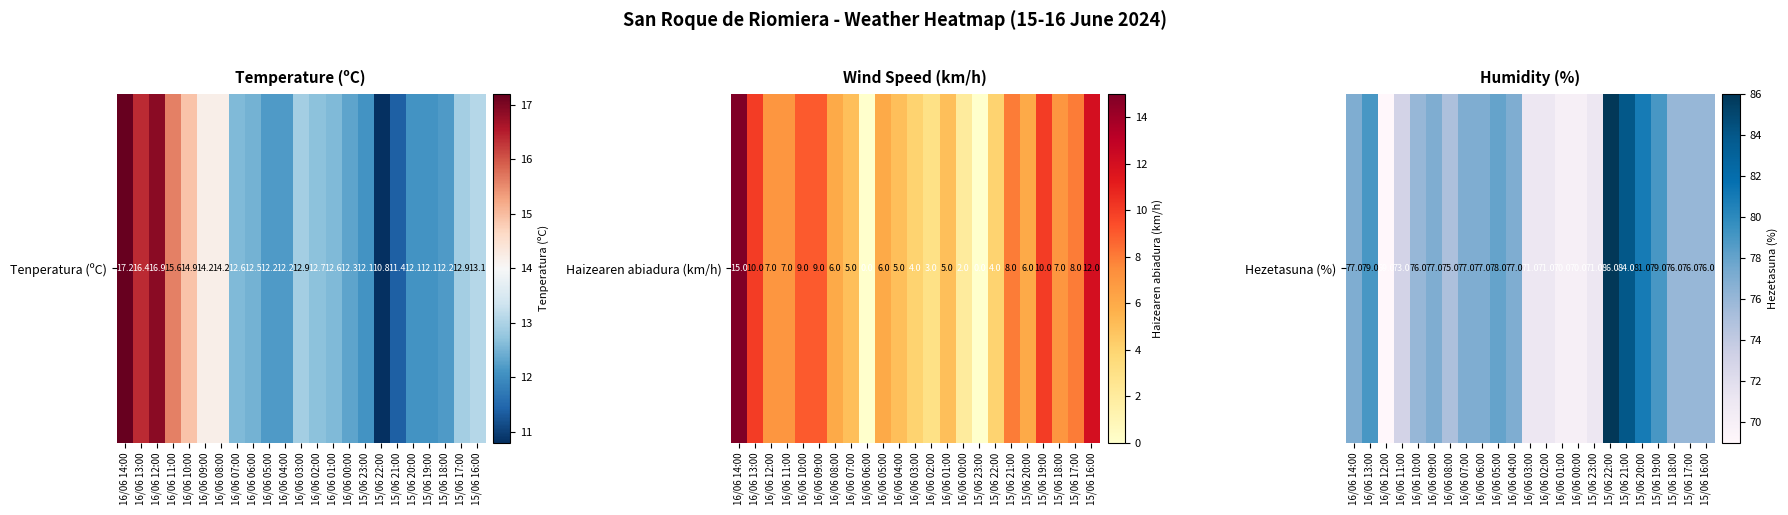

Between 16/06 04:00 and 15/06 21:00, which is larger?

15/06 21:00